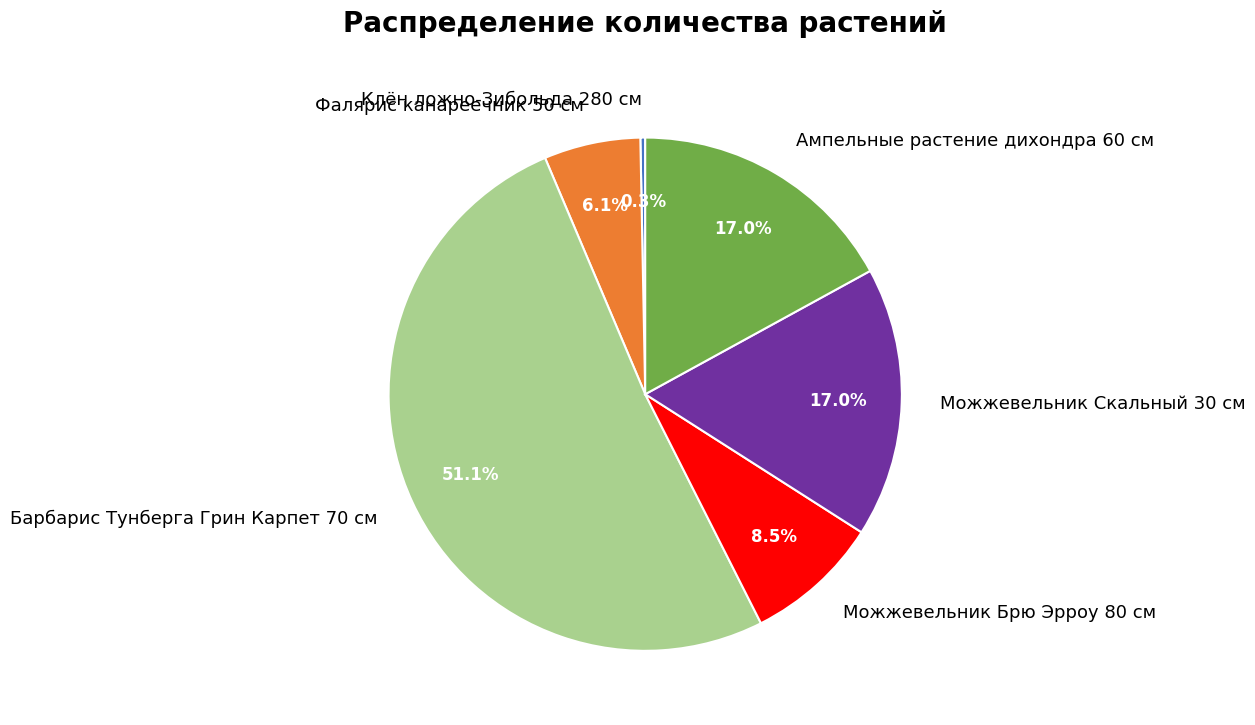

Do Фалярис канареечник 50 см and Барбарис Тунберга Грин Карпет 70 см together represent more than half of the pie?

Yes